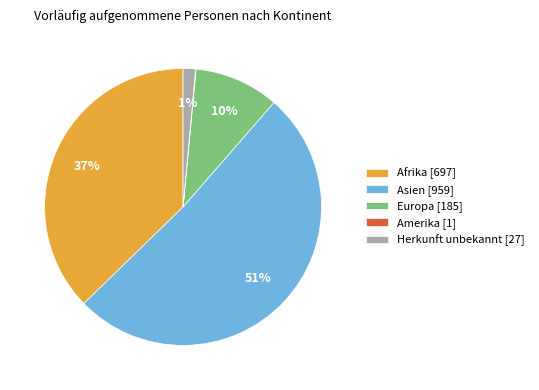

True or false: Afrika accounts for 37% of the total.

True